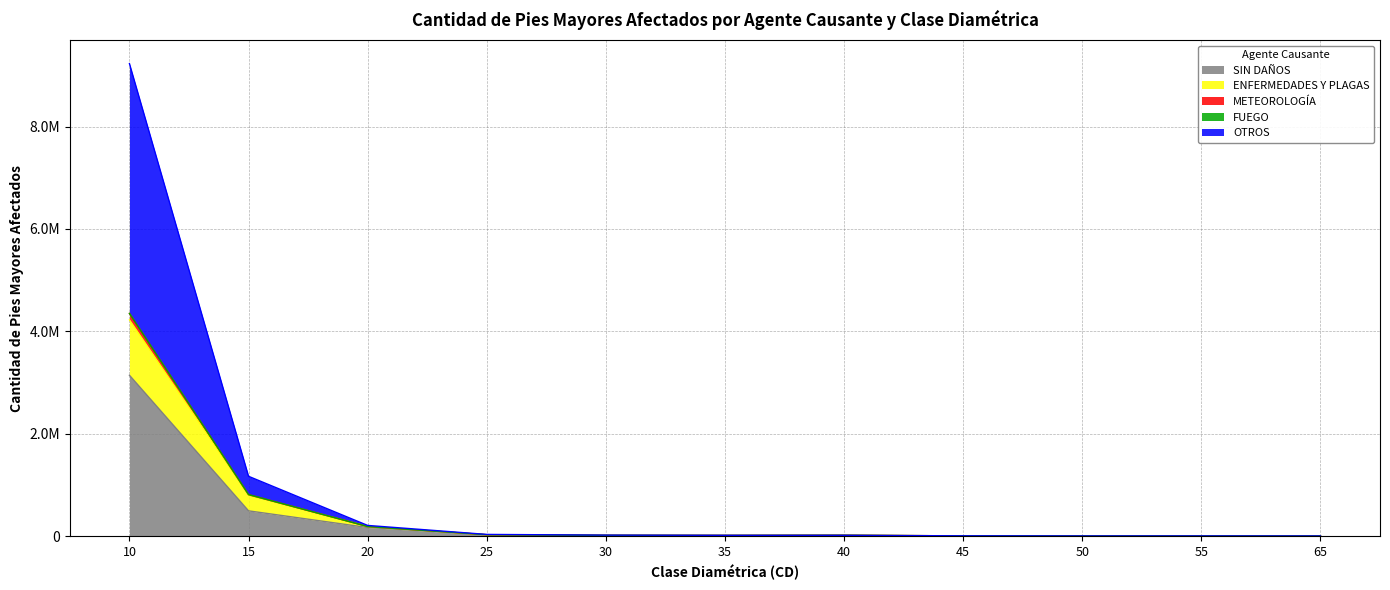

True or false: METEOROLOGÍA and OTROS cross at least once.

False